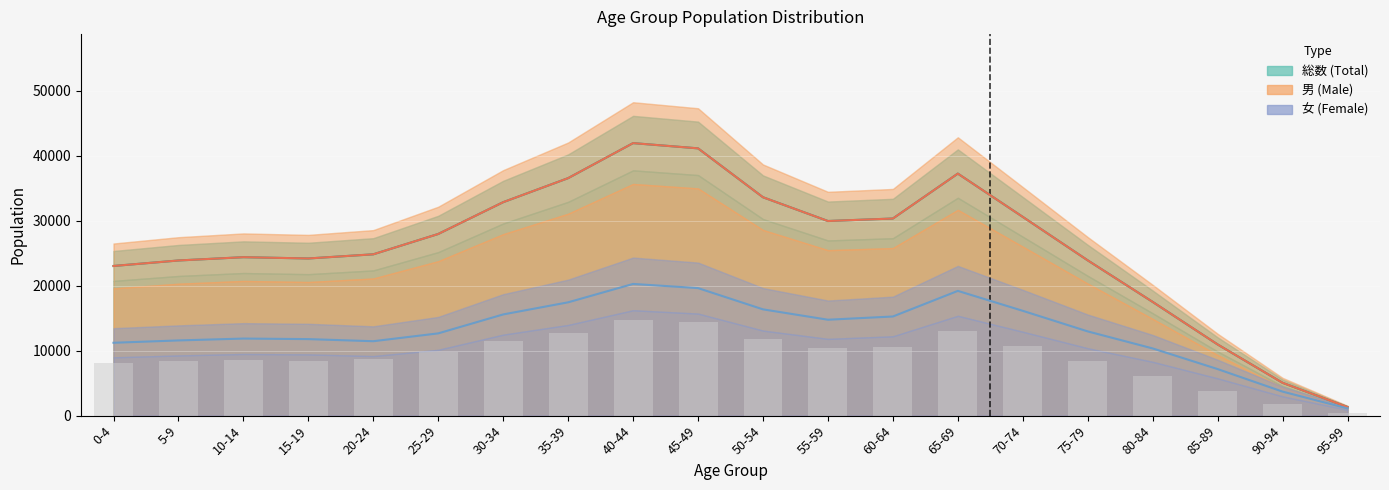

What is the label of the 9th bar from the right?

55-59